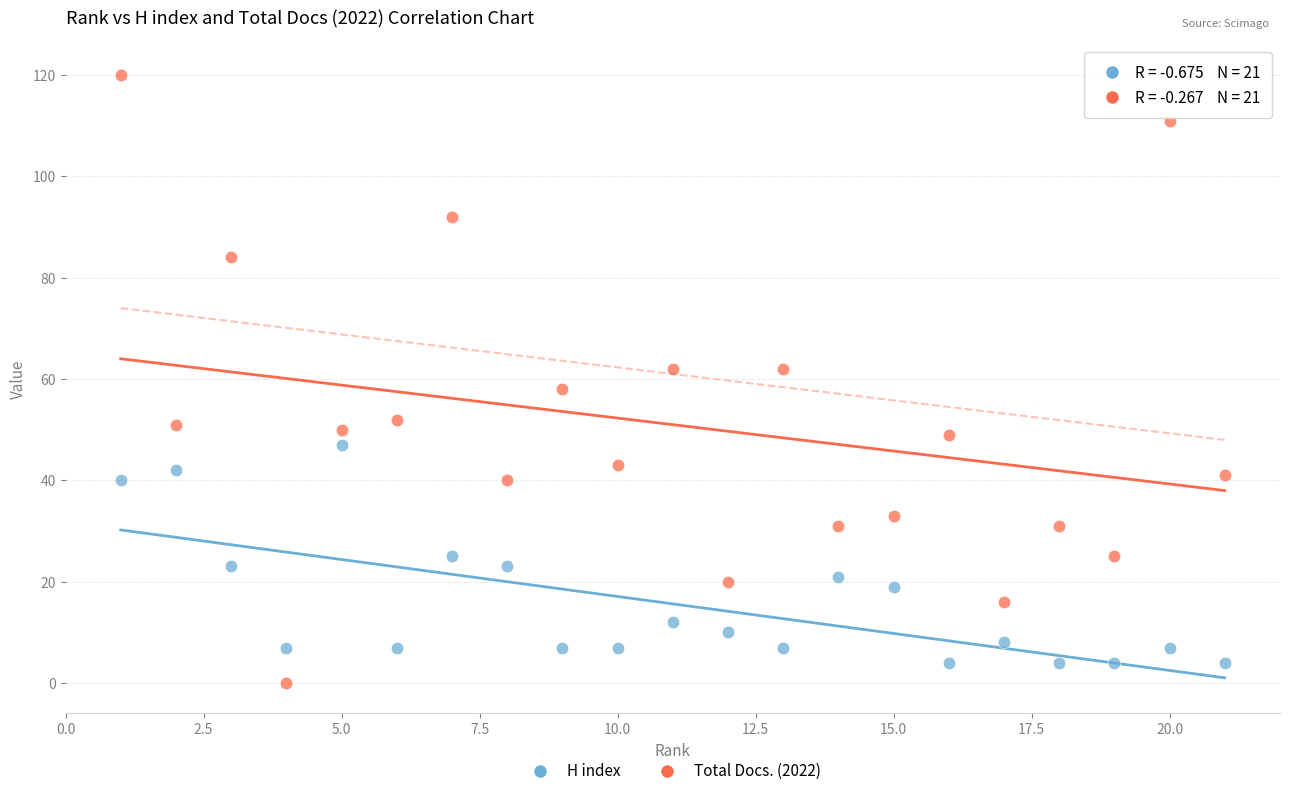

What are all the series names shown in the legend?

H index, Total Docs. (2022)